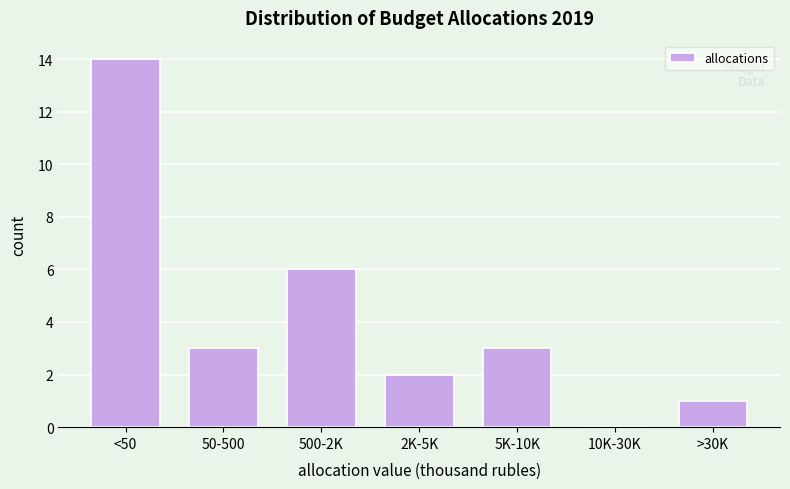

Reading right to left, what are all the values shown in this chart?

>30K=1	10K-30K=0	5K-10K=3	2K-5K=2	500-2K=6	50-500=3	<50=14